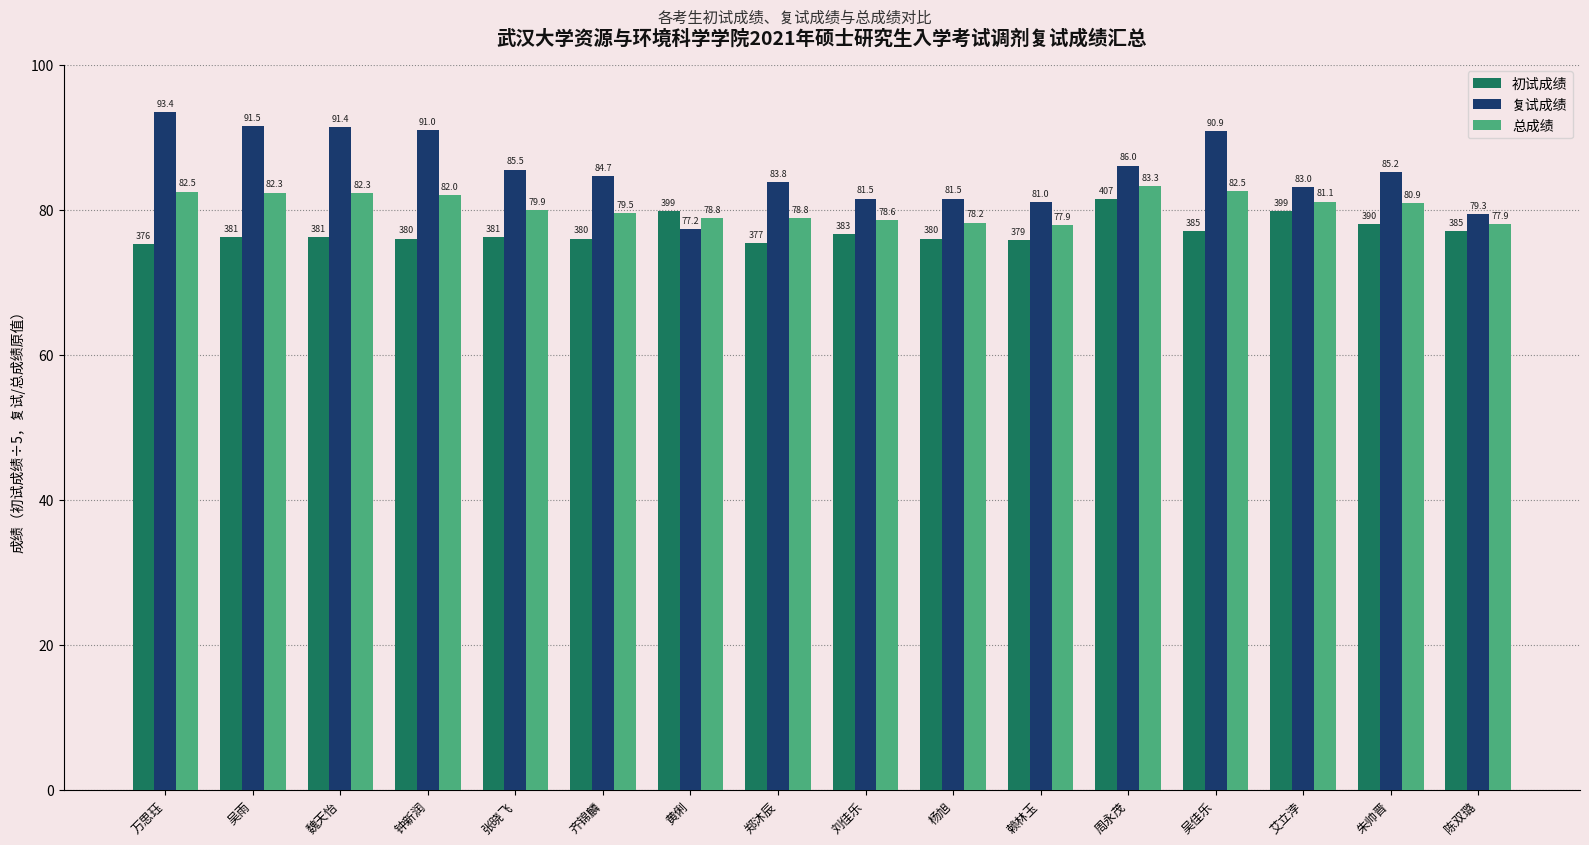

What is the average value of the 初试成绩 series?

77.0